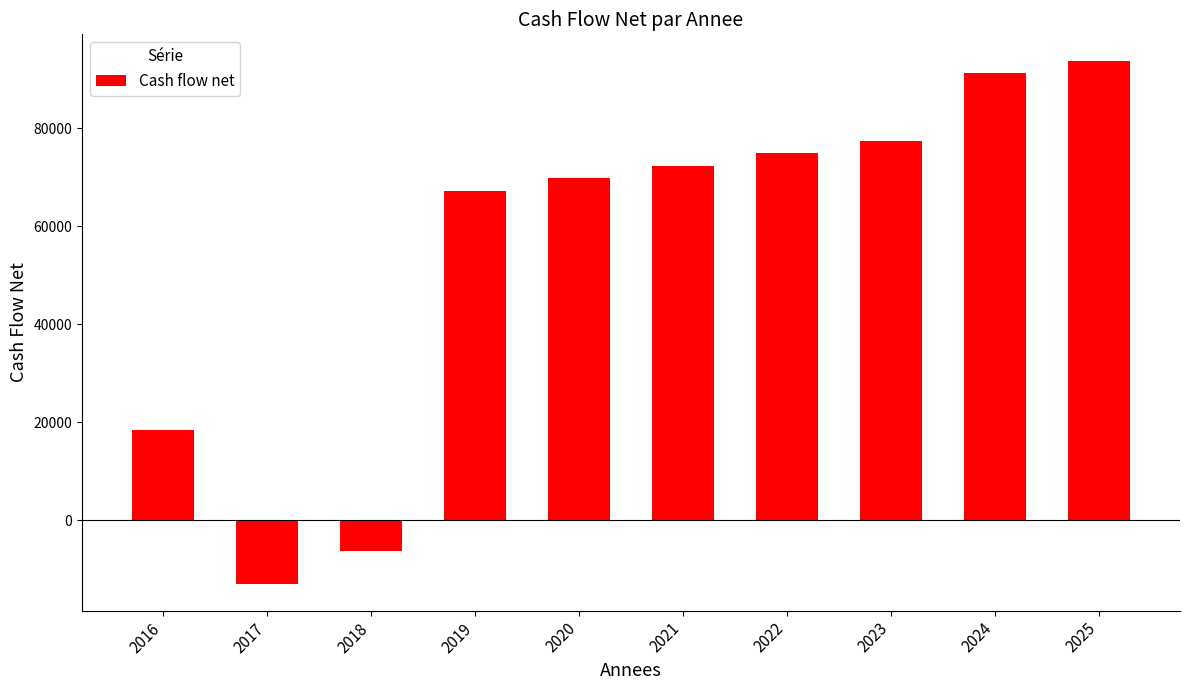

Does the chart contain stacked bars?

No